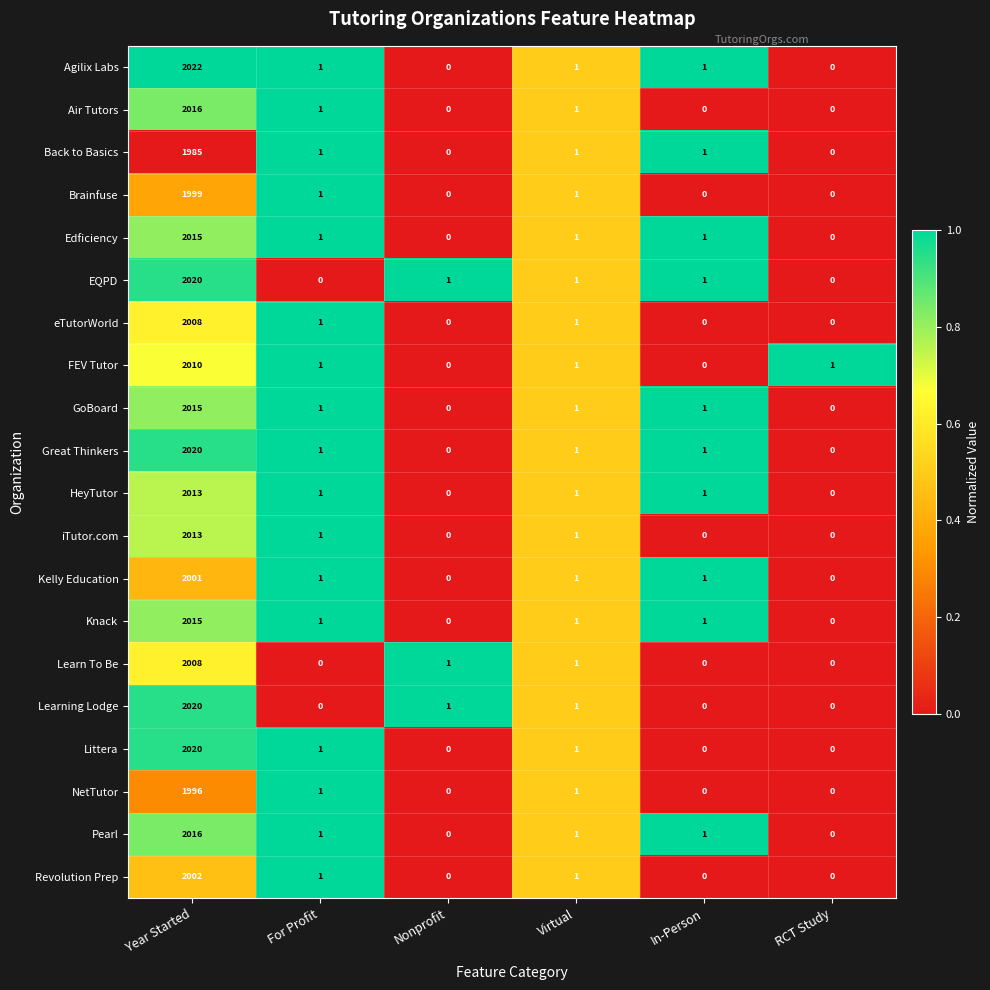

How many data points does each series have?

6